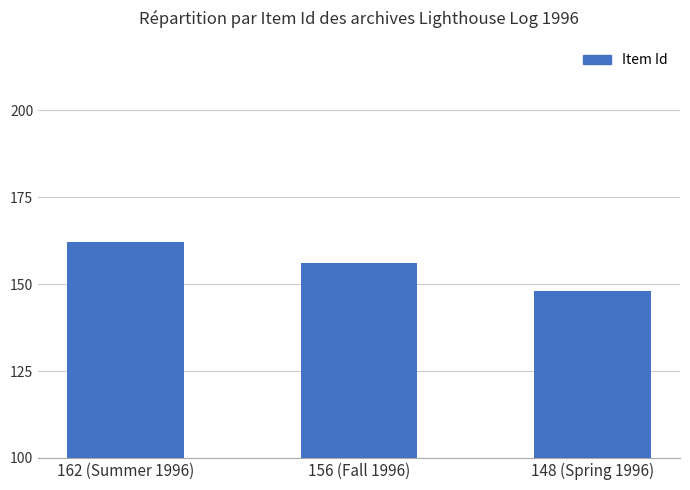

The chart shows a value of 162 at 162 (Summer 1996). True or false?

True